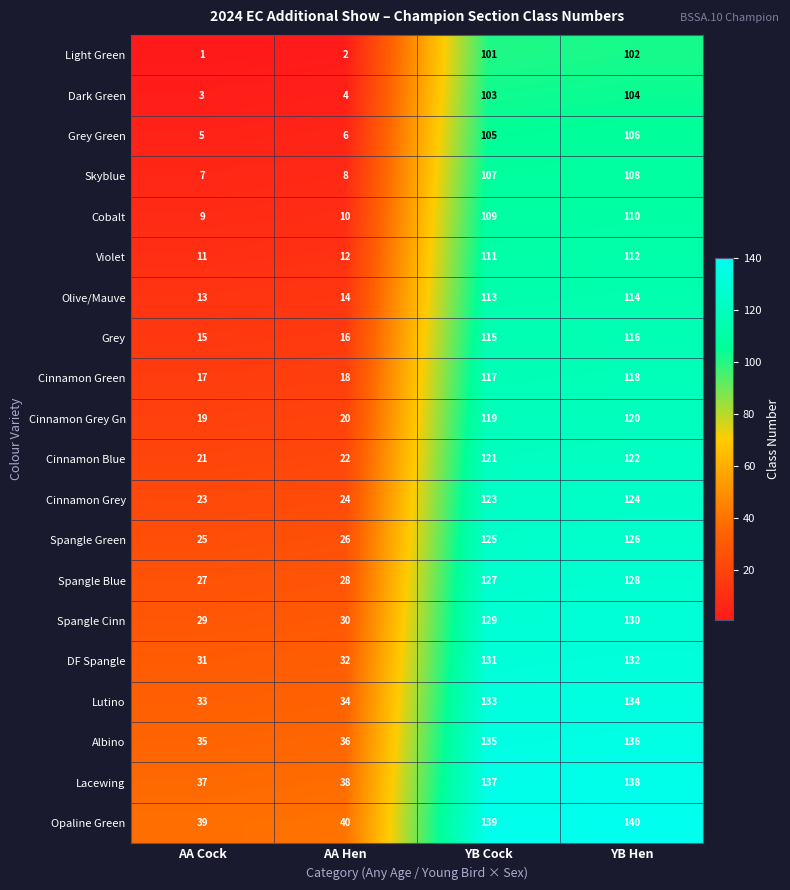

What is the spread (max minus min) of values at AA Hen?

38